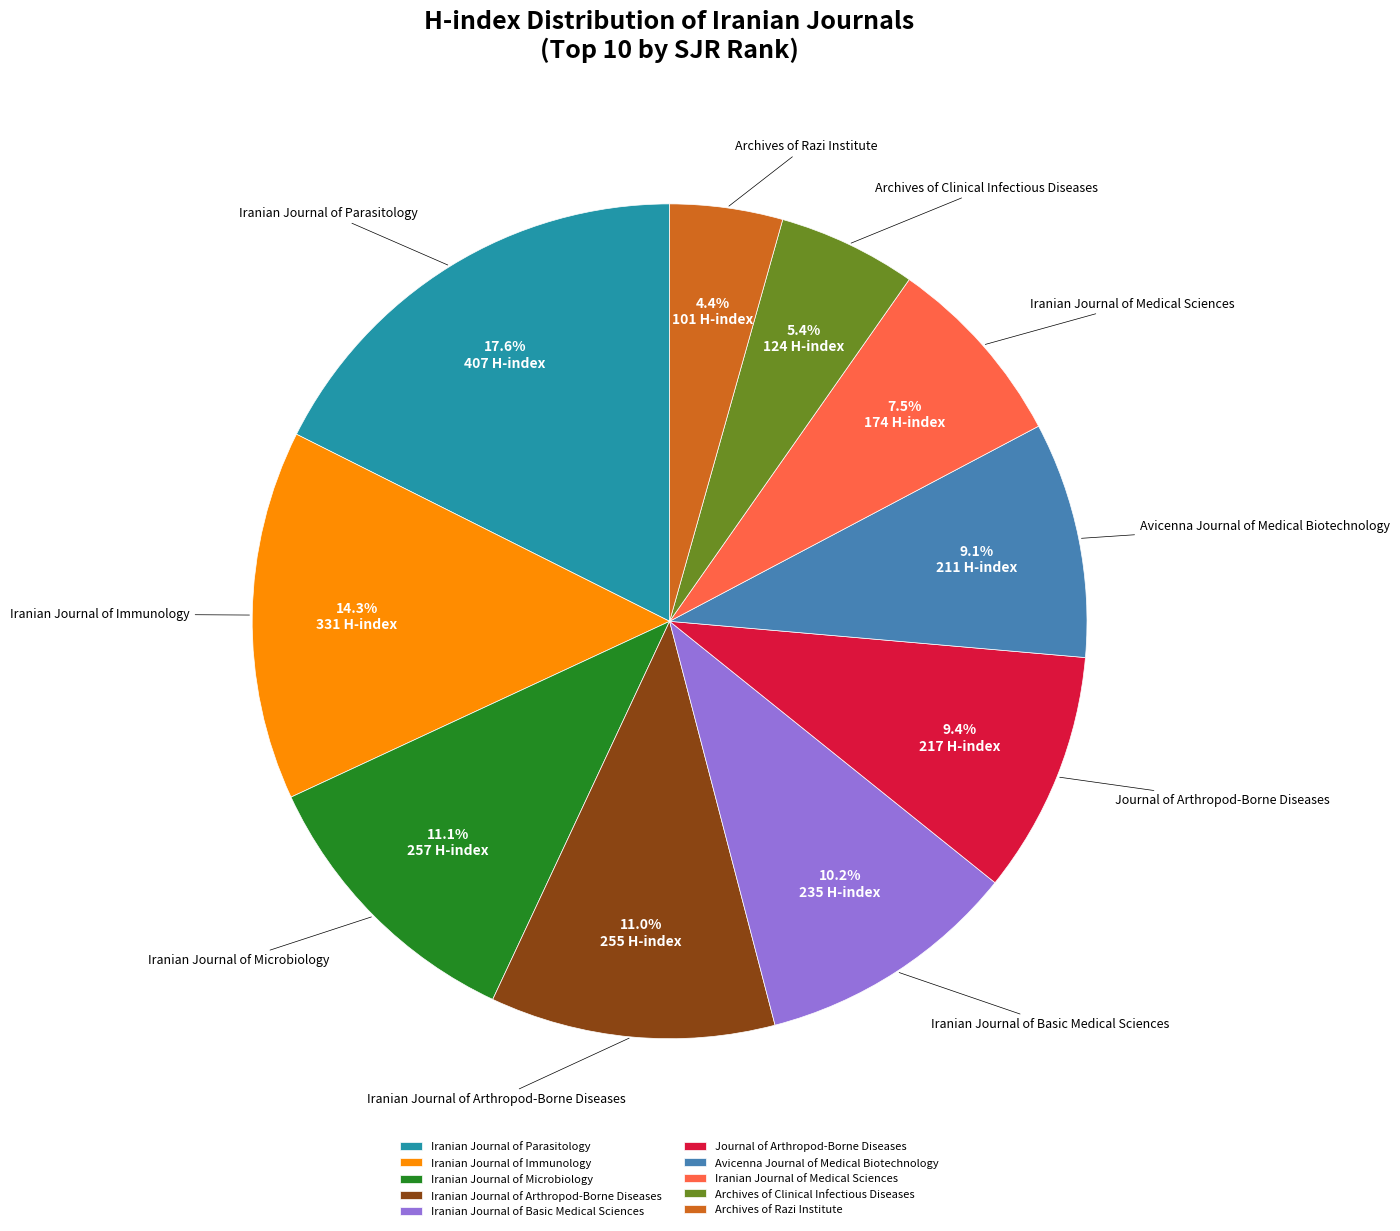

To the nearest percent, what percentage of the pie is Archives of Razi Institute?

4%